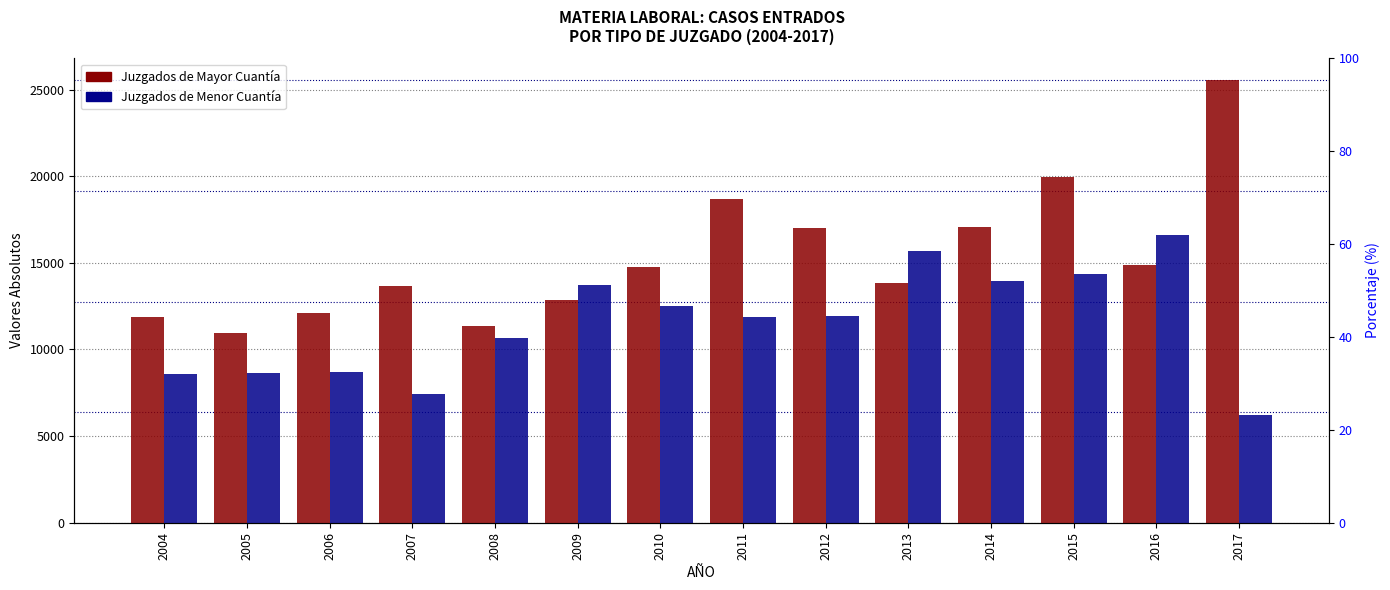

Reading right to left, transcribe all the data shown in this chart.

Juzgados de Mayor Cuantía: 2017=25523	2016=14867	2015=19950	2014=17063	2013=13821	2012=17012	2011=18689	2010=14776	2009=12850	2008=11339	2007=13658	2006=12098	2005=10940	2004=11891
Juzgados de Menor Cuantía: 2017=6229	2016=16583	2015=14367	2014=13956	2013=15683	2012=11950	2011=11844	2010=12485	2009=13745	2008=10648	2007=7457	2006=8698	2005=8646	2004=8563